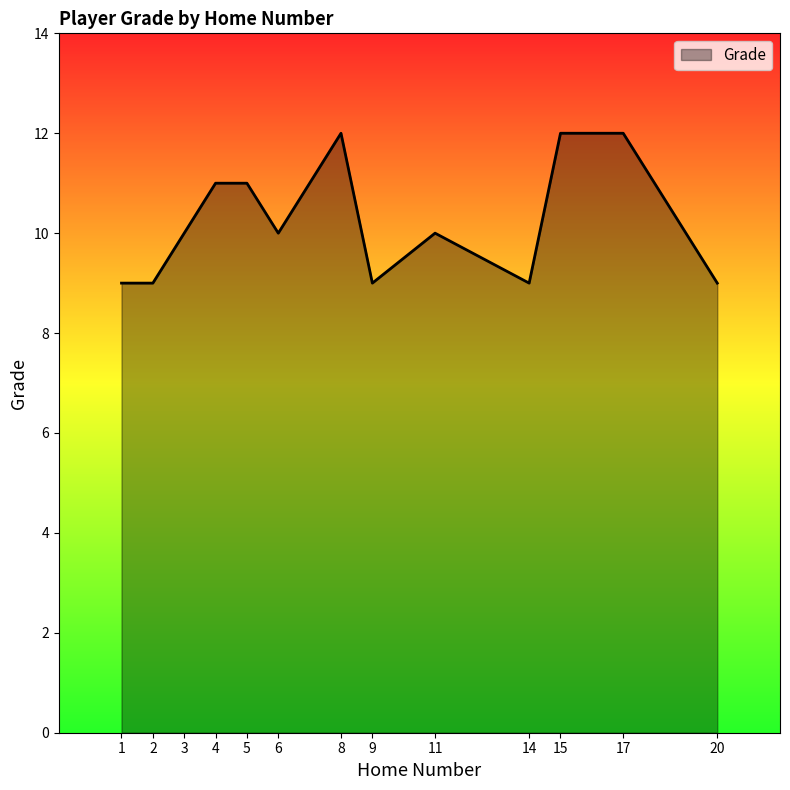

Read the value at 1.

9